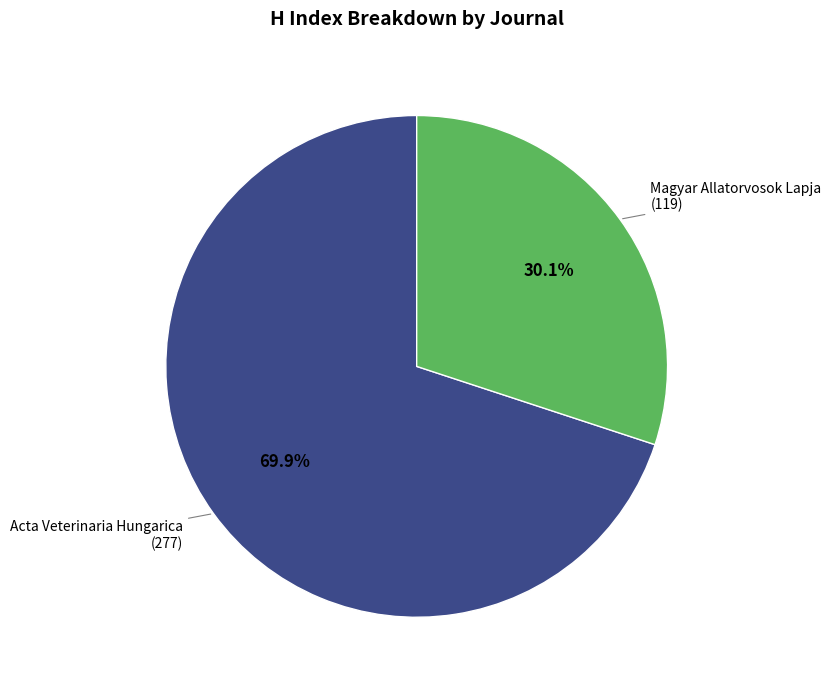

Is there any slice that represents more than half of the pie?

Yes